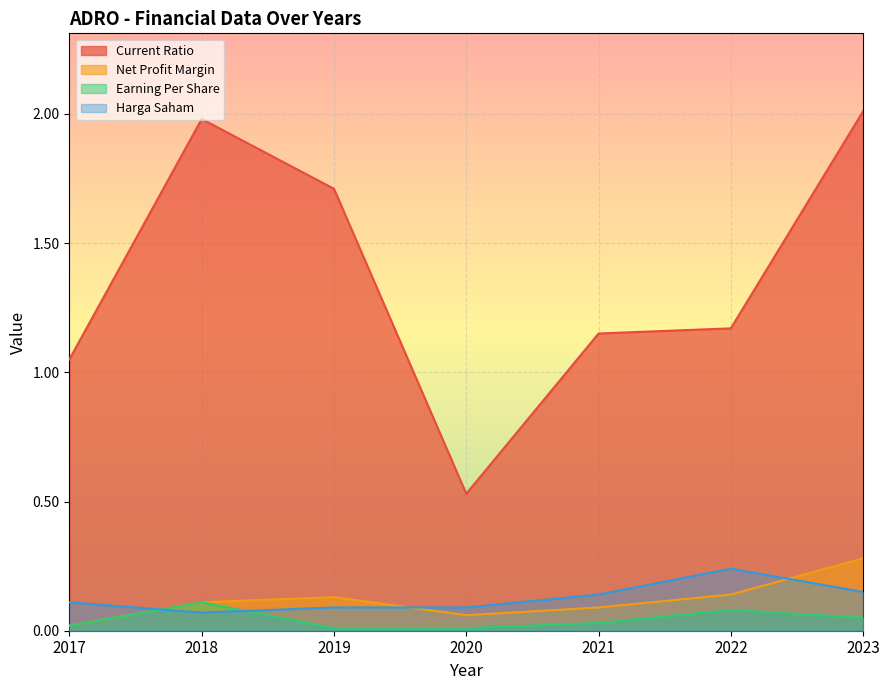

What is the difference between the second highest and minimum values in the Net Profit Margin series?

0.1